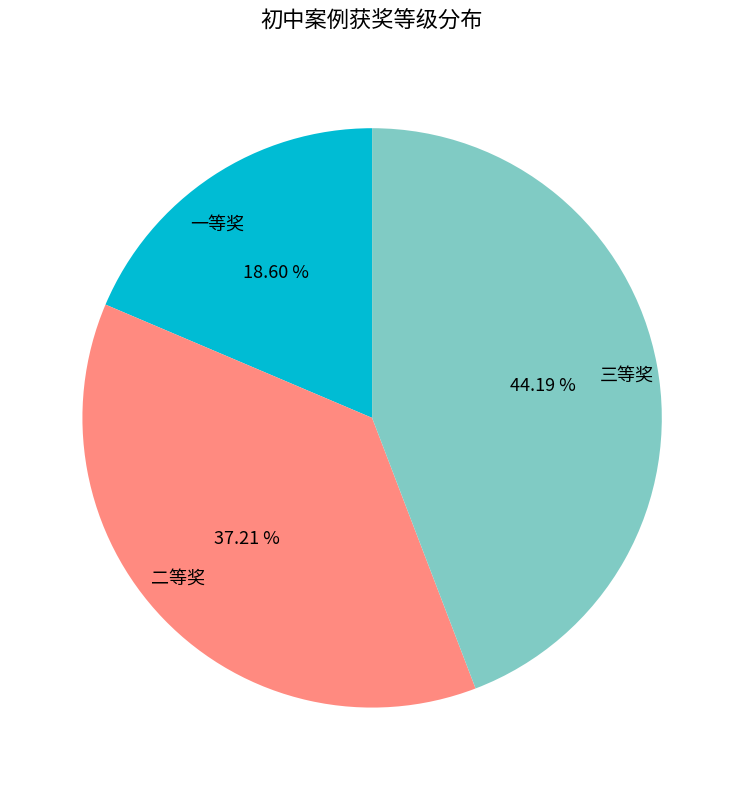

Rank the categories by value from lowest to highest.

一等奖, 二等奖, 三等奖